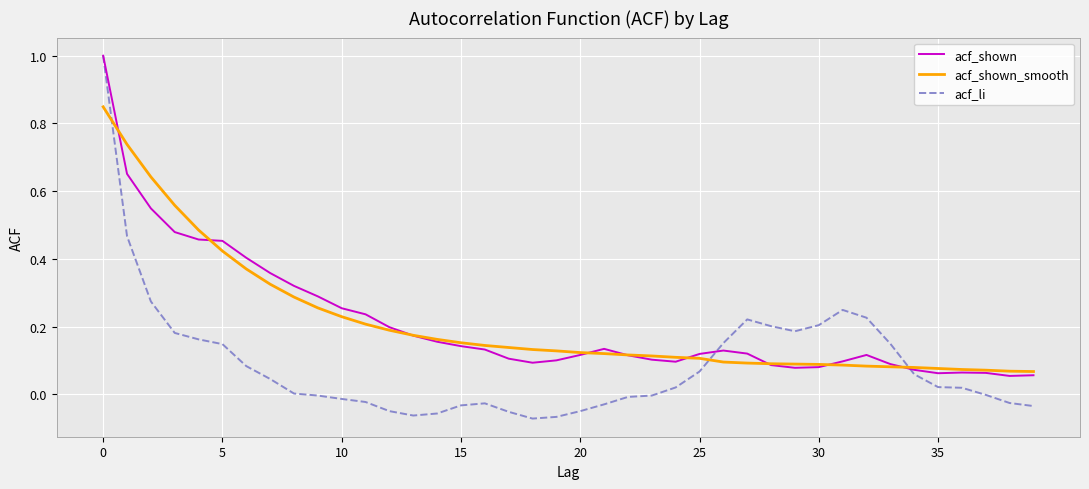

Which series ends up on top after the final intersection of acf_shown_smooth and acf_li?

acf_shown_smooth